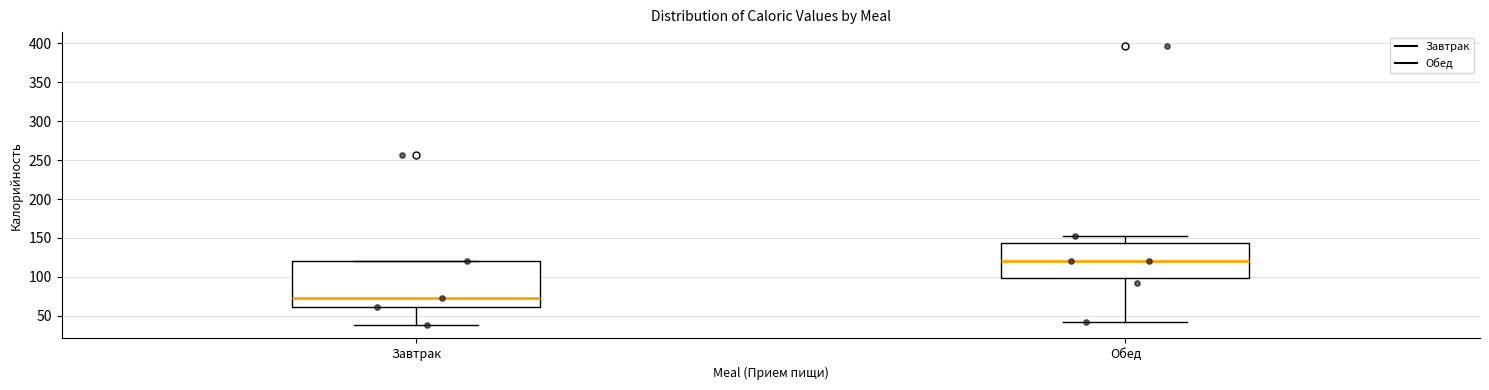

Reading left to right, transcribe this box plot: for each box, give where its median line is, the range the box spans, and where its two whiskers end, as read against the y-axis. The values are not printed on the chart, so give them approximately, as read against the axis.

Завтрак: median 70, box 60 to 120, whiskers 40 to 120
Обед: median 120, box 100 to 145, whiskers 40 to 150